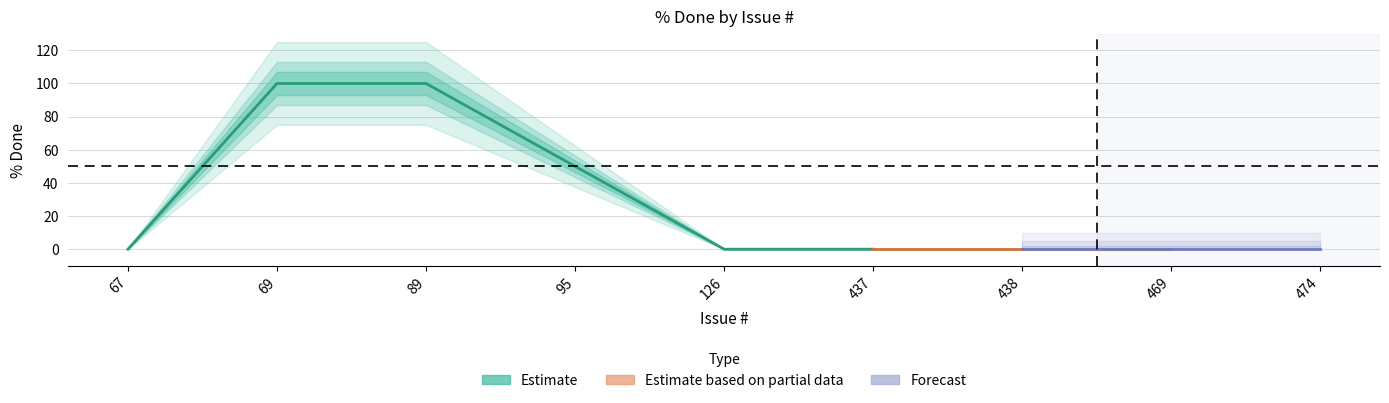

Is it true that the value at 437 is 0?

True